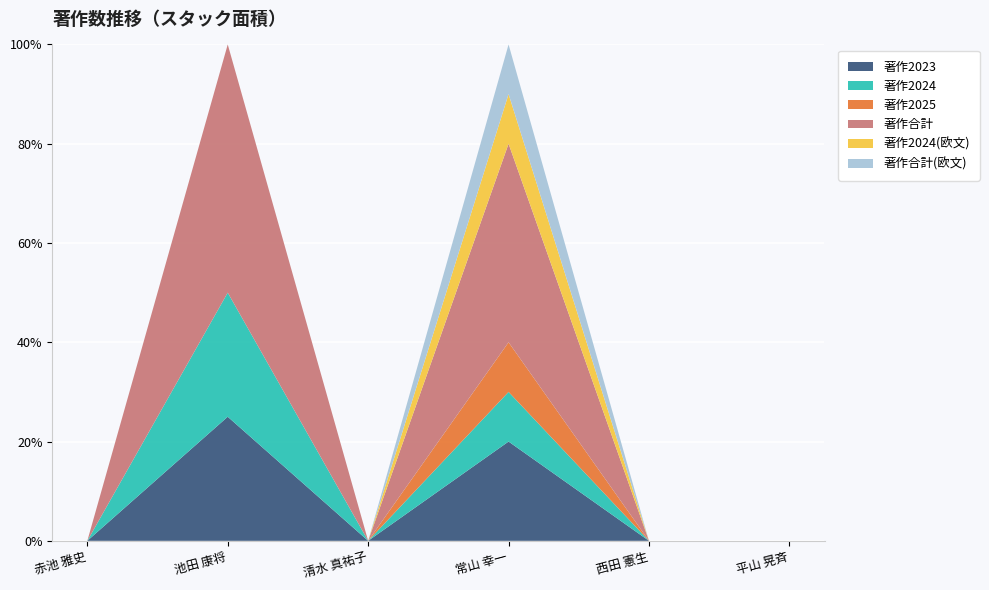

Reading right to left, what are all the values shown in this chart?

著作2023: 0	0	2	0	1	0
著作2024: 0	0	1	0	1	0
著作2025: 0	0	1	0	0	0
著作合計: 0	0	4	0	2	0
著作2024(欧文): 0	0	1	0	0	0
著作合計(欧文): 0	0	1	0	0	0